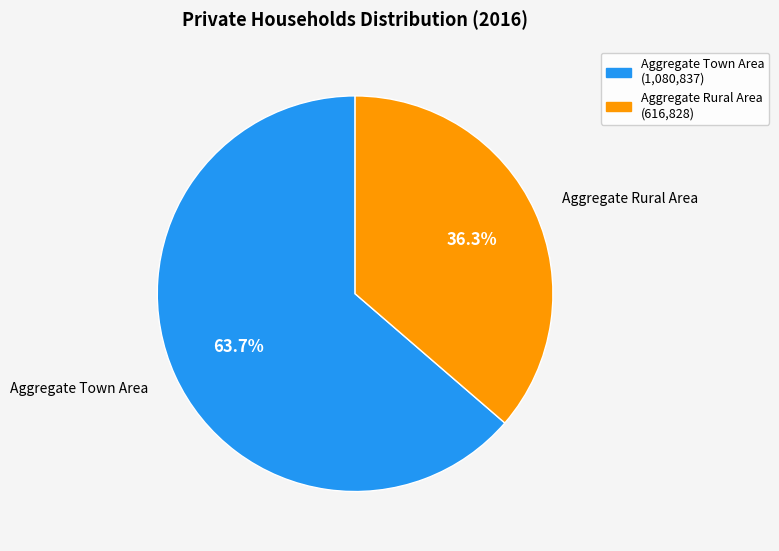

Is there a majority slice in this chart?

Yes